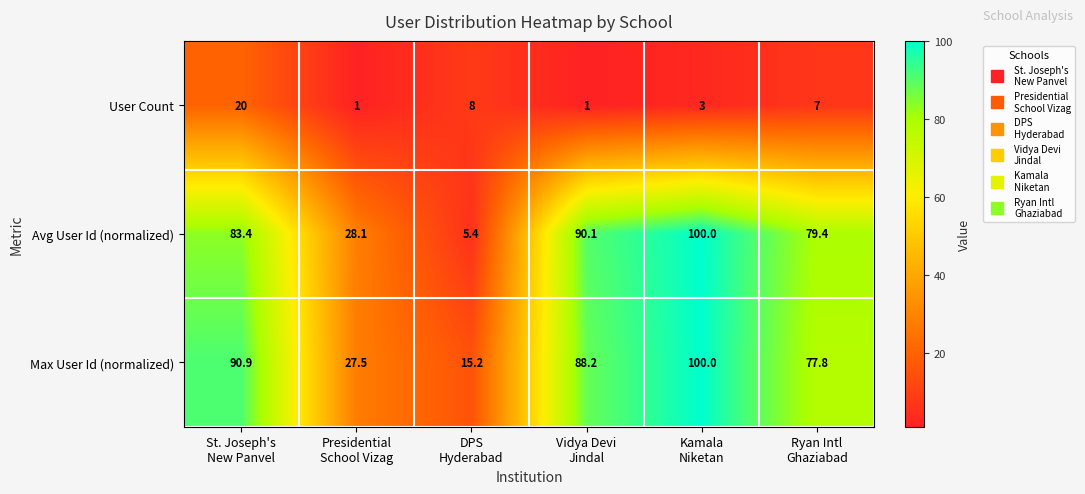

Which series changed the most between DPS
Hyderabad and Kamala
Niketan?

Avg User Id (normalized)